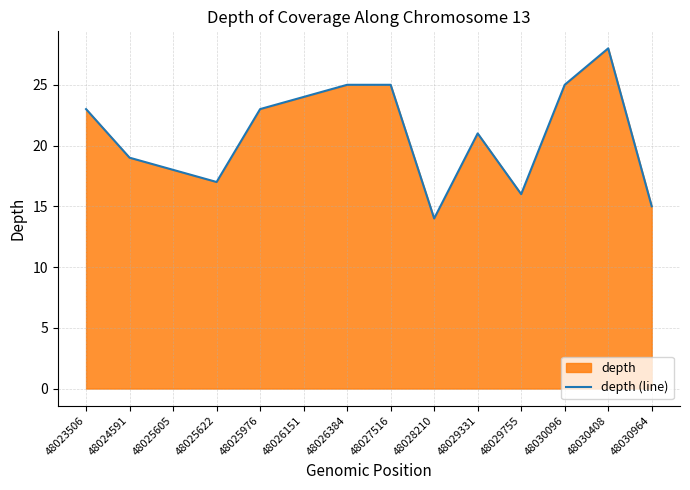

Rank the categories by value from lowest to highest.

48028210, 48030964, 48029755, 48025622, 48025605, 48024591, 48029331, 48023506, 48025976, 48026151, 48026384, 48027516, 48030096, 48030408